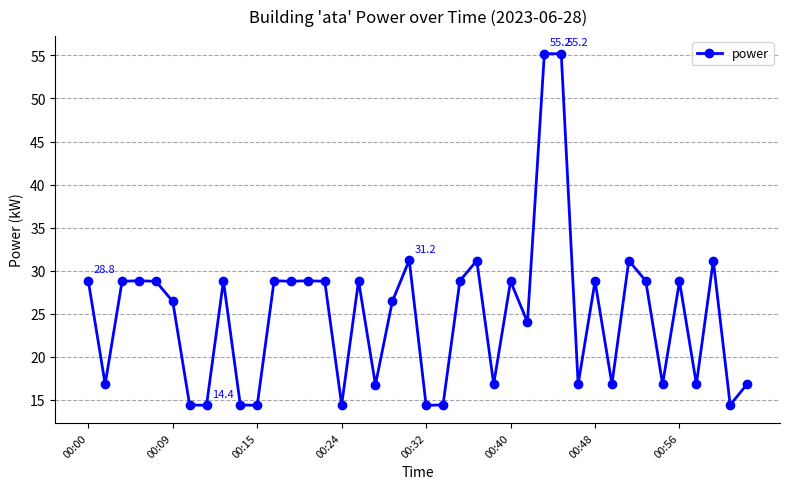

What is the value of the 29th point from the left?

55.2